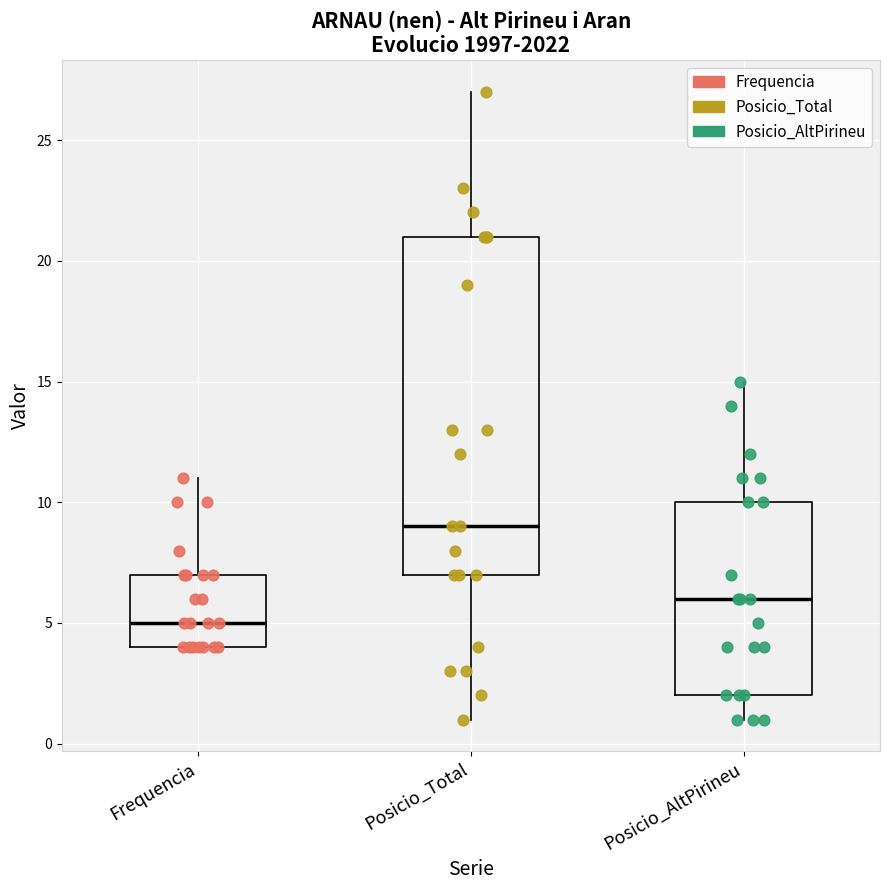

Comparing the boxes themselves (not the whiskers), which one is the tallest?

Posicio_Total